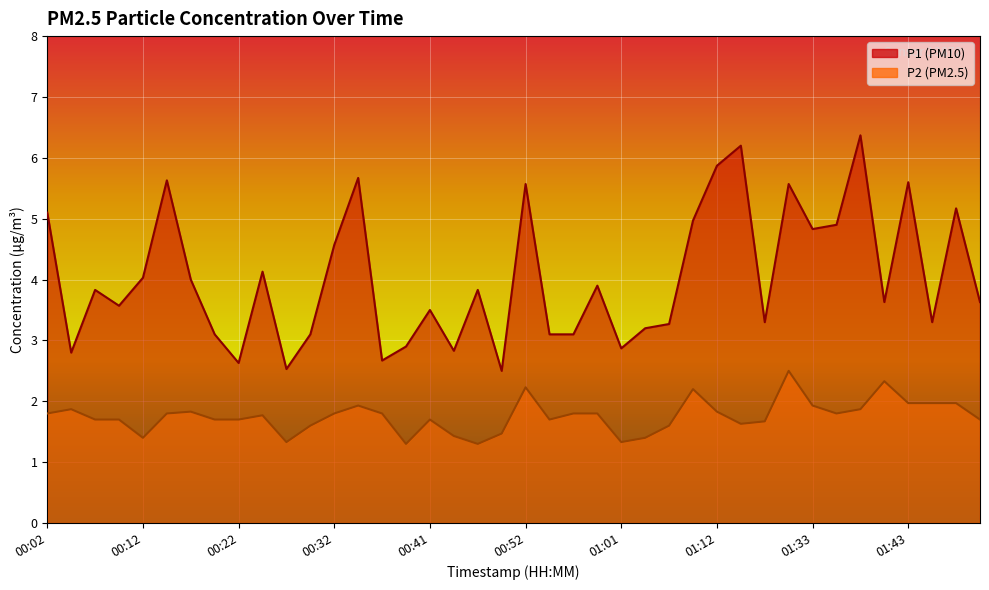

At which category is the sum across all series the highest?

01:38